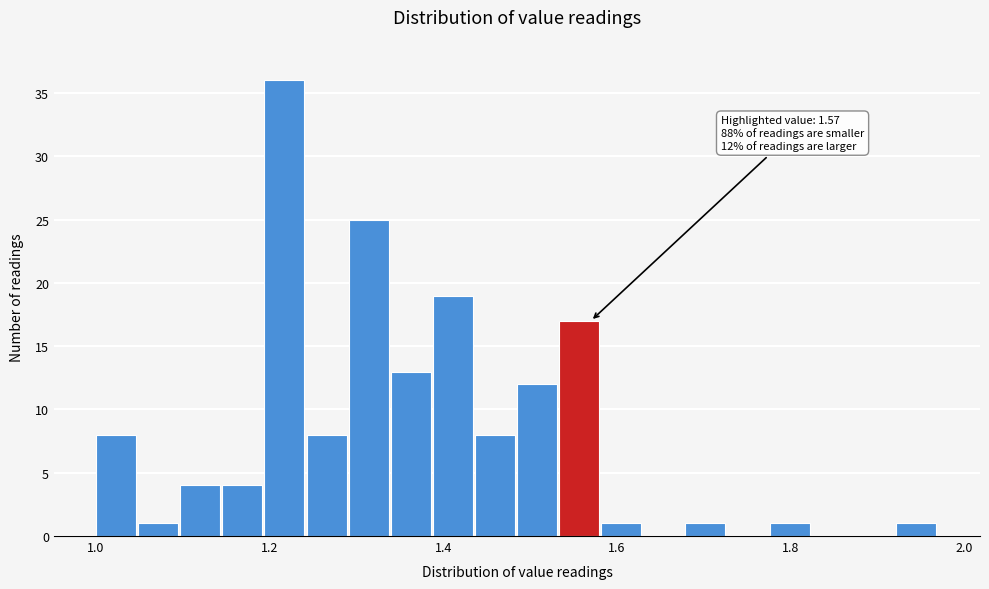

Read against the x-axis, roughly where is the centre of the tallest bar?

1.22